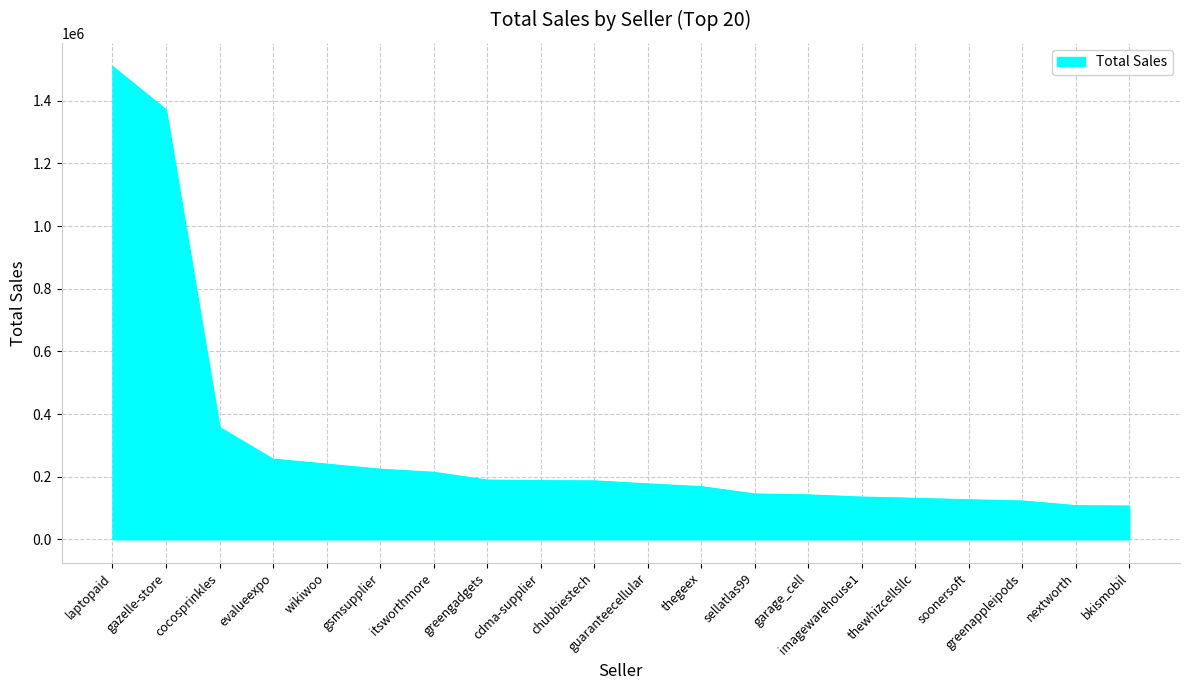

The value at thewhizcellsllc is 130935.3. True or false?

True